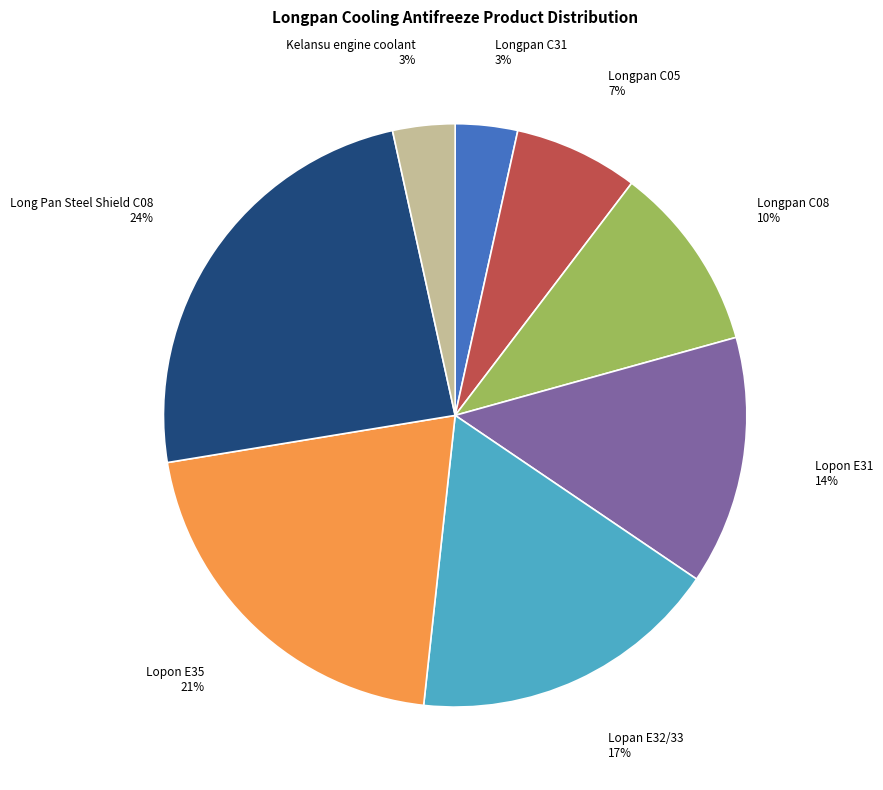

Which slice is the largest?

Long Pan Steel Shield C08